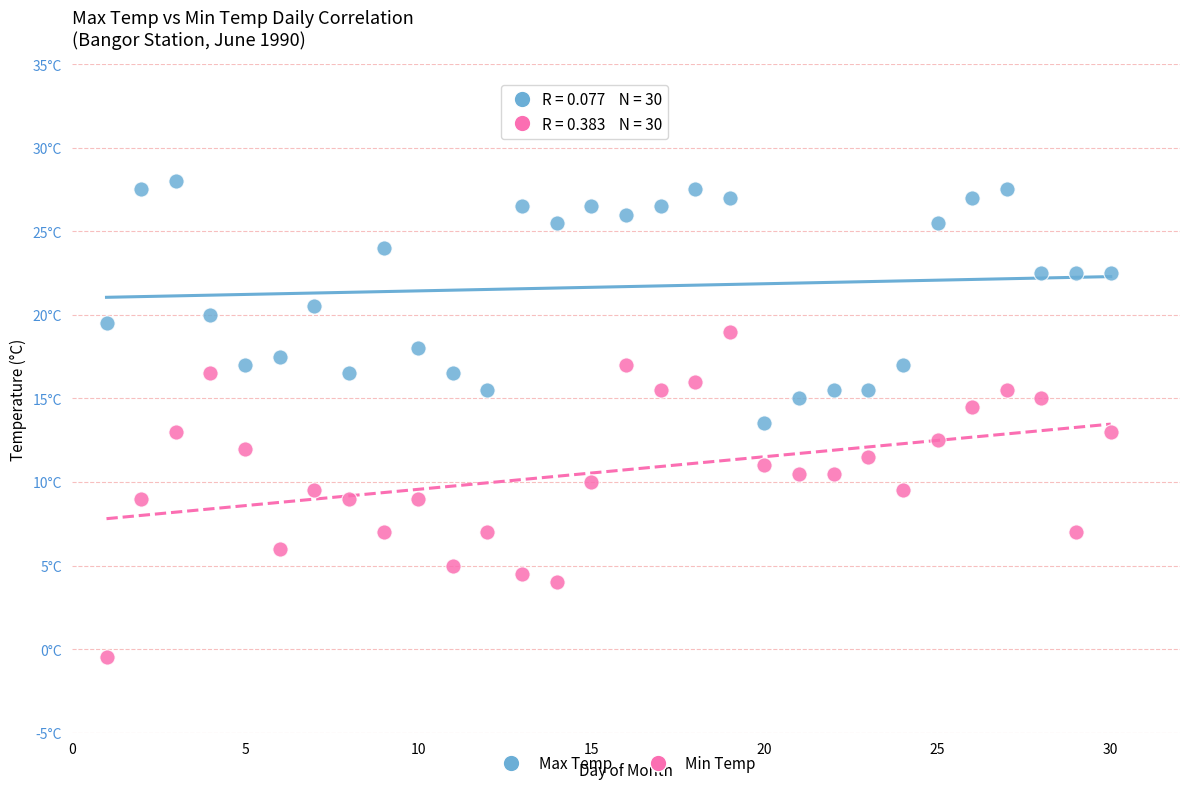

Which series contains the highest Y value?

Max Temp